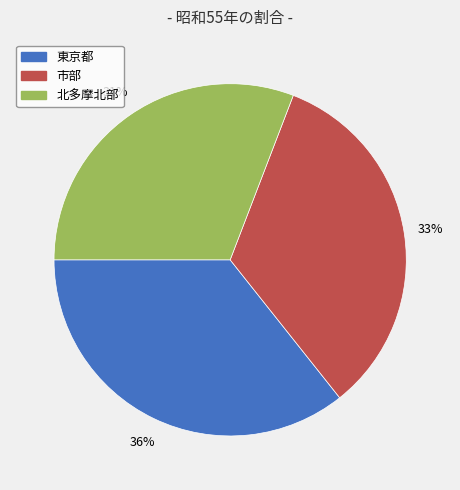

True or false: 東京都 accounts for 36% of the total.

True